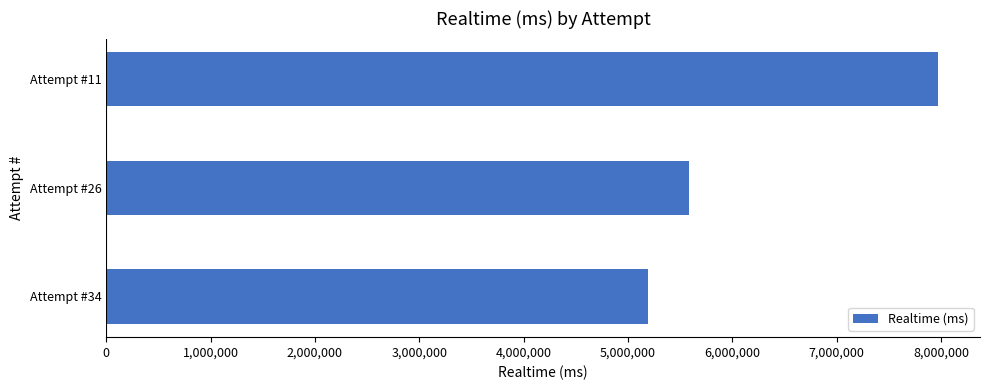

Where is the data nearest to the value 6581052?

Attempt #26